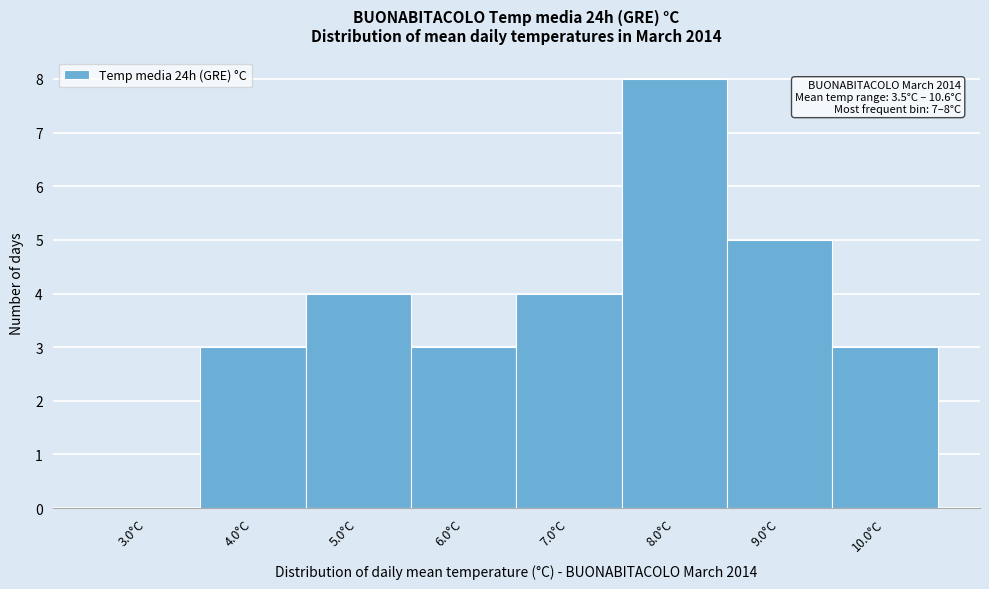

Which range on the x-axis has the tallest bar?

7.5 to 8.5